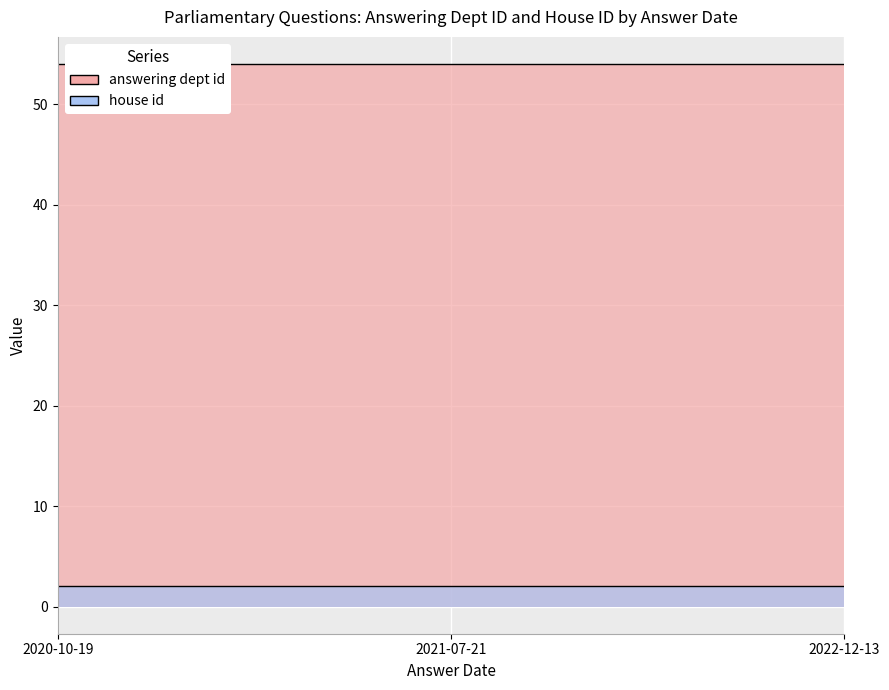

At how many categories does at least one series exceed 44?

3